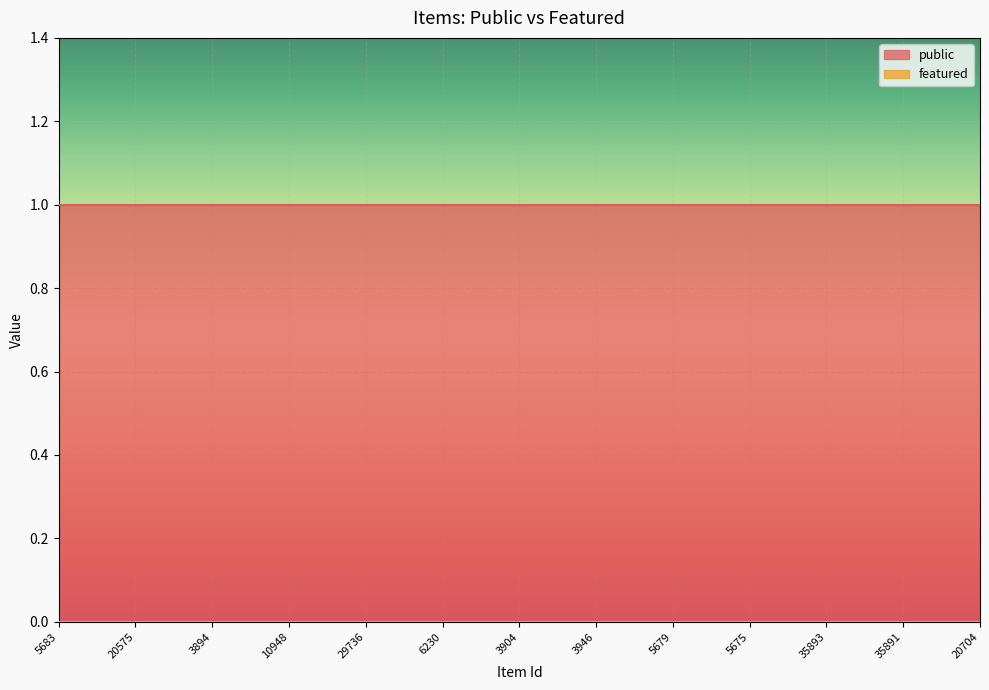

Is the value of public at 3904 greater than the value of featured at 29736?

Yes